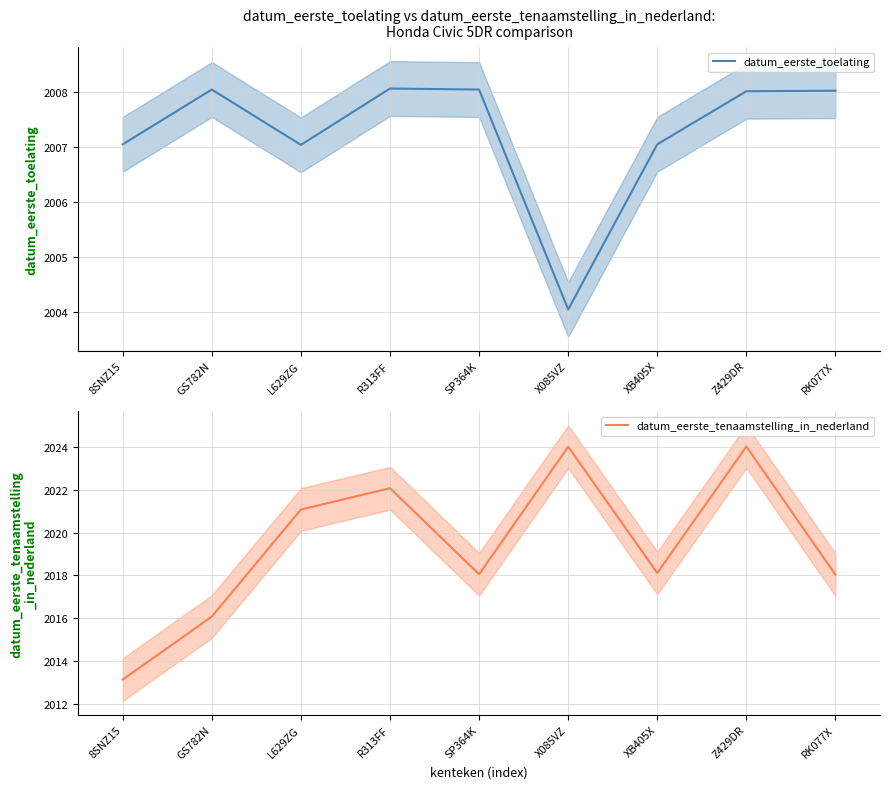

True or false: datum_eerste_tenaamstelling_in_nederland and datum_eerste_toelating cross at least once.

False